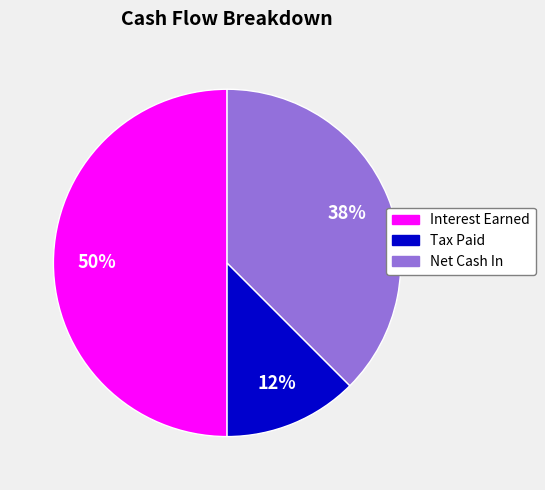

What percentage is the Interest Earned slice, to the nearest percent?

50%